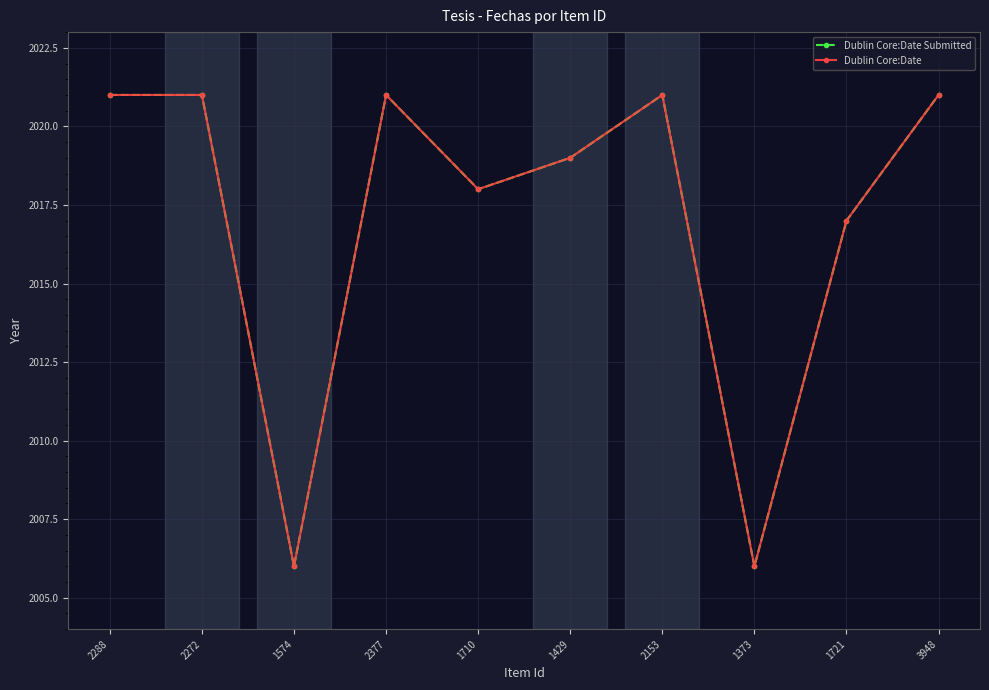

Does the chart have visible grid lines?

Yes